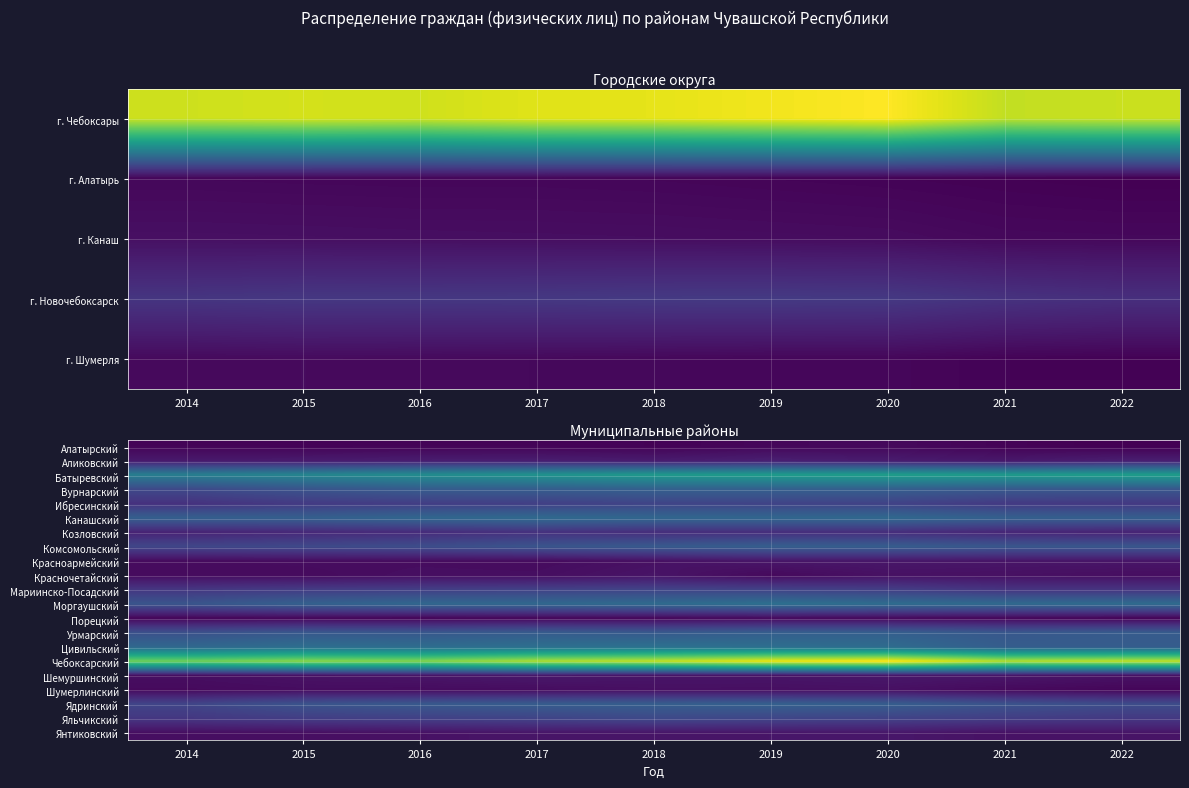

True or false: Шумерлинский has a value of 324 at 2021.

False